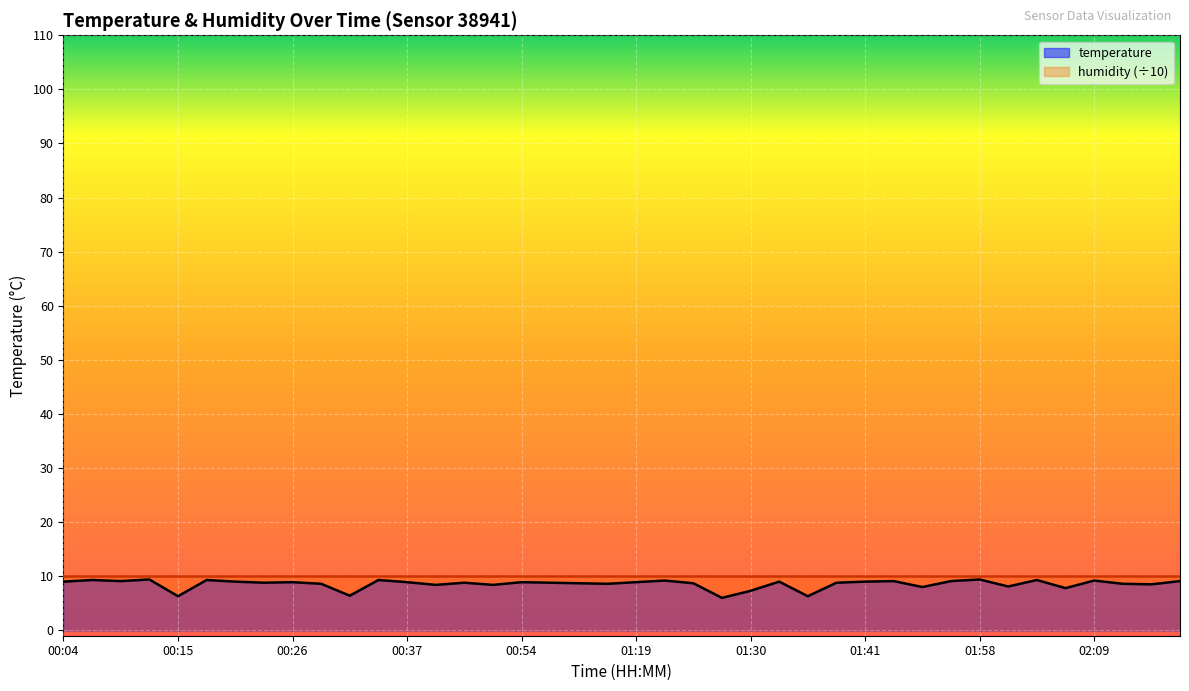

What is the maximum value shown in the chart?

10.0